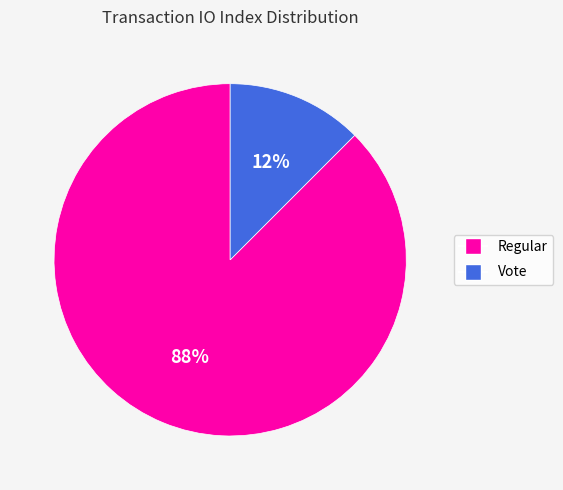

How many segments does this pie chart have?

2